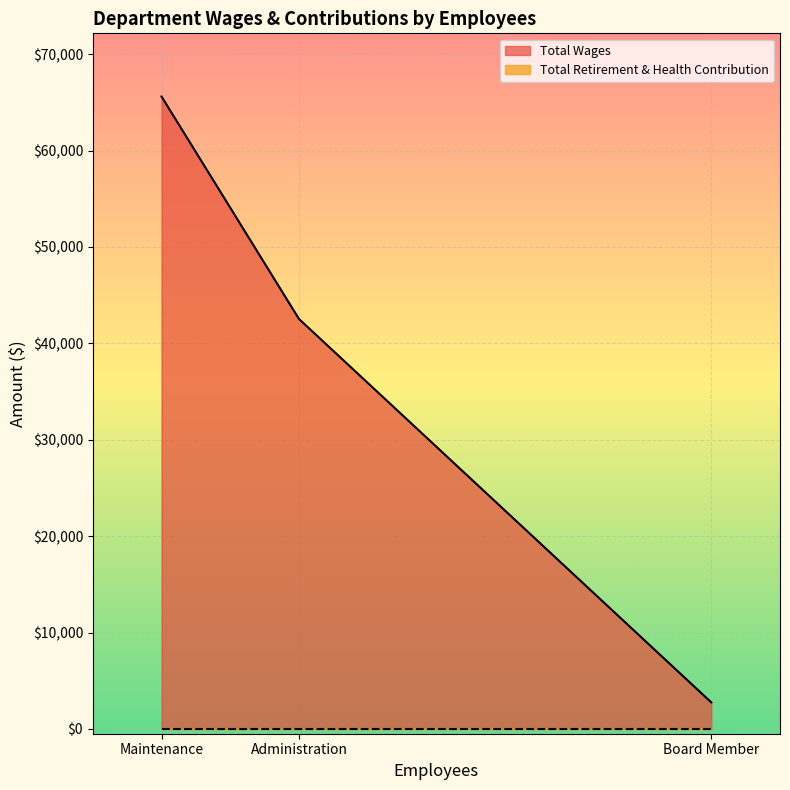

Does the chart display data point markers on the line(s)?

No